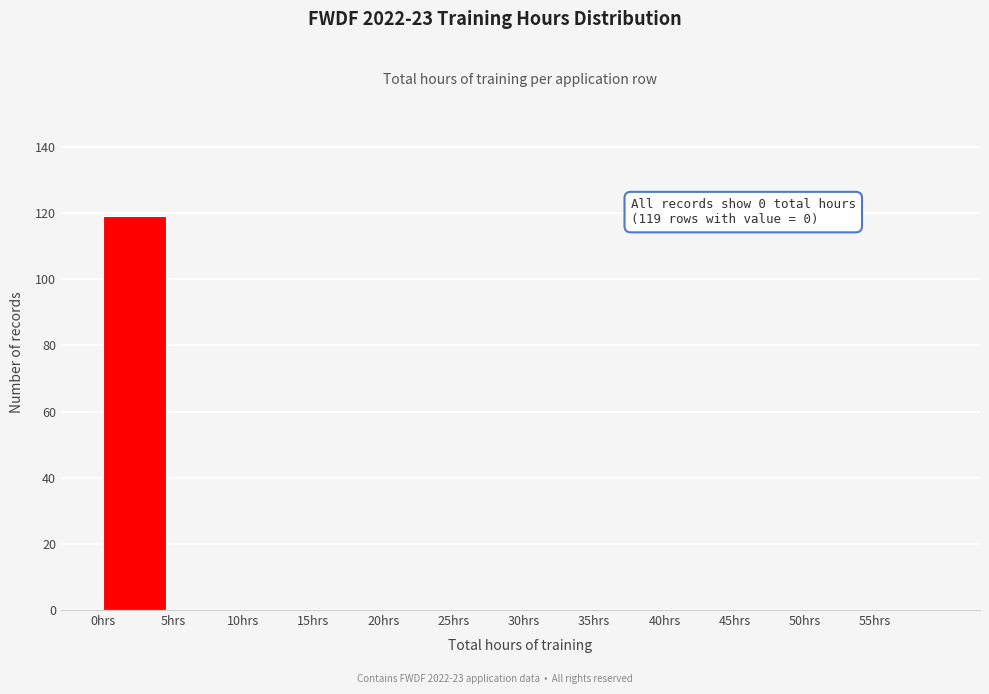

Which range on the x-axis has the tallest bar?

0 to 5